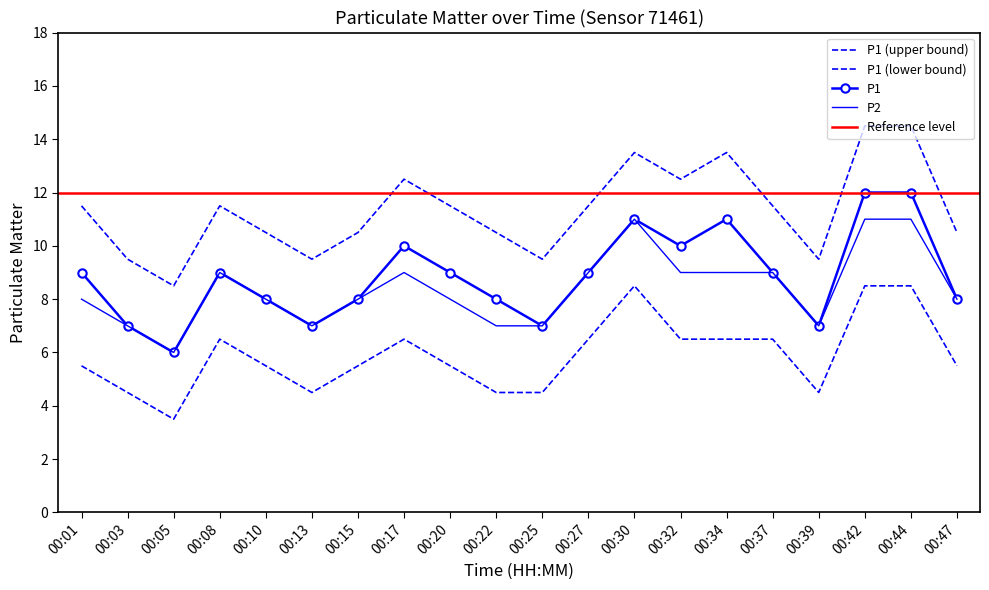

The P2 series shows 2 at 00:01. True or false?

False